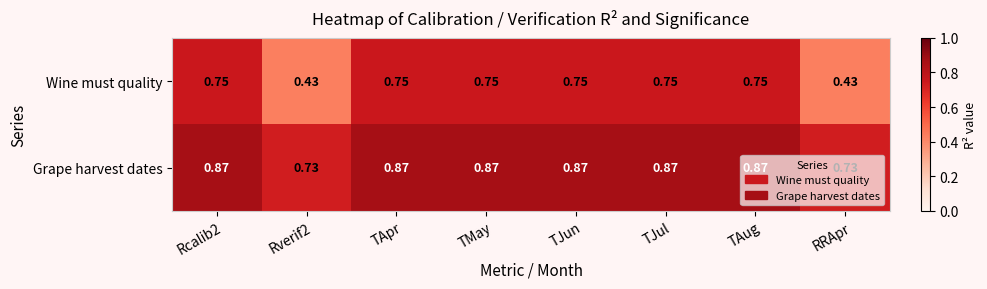

Rank the series by their average value, from highest to lowest.

Grape harvest dates, Wine must quality